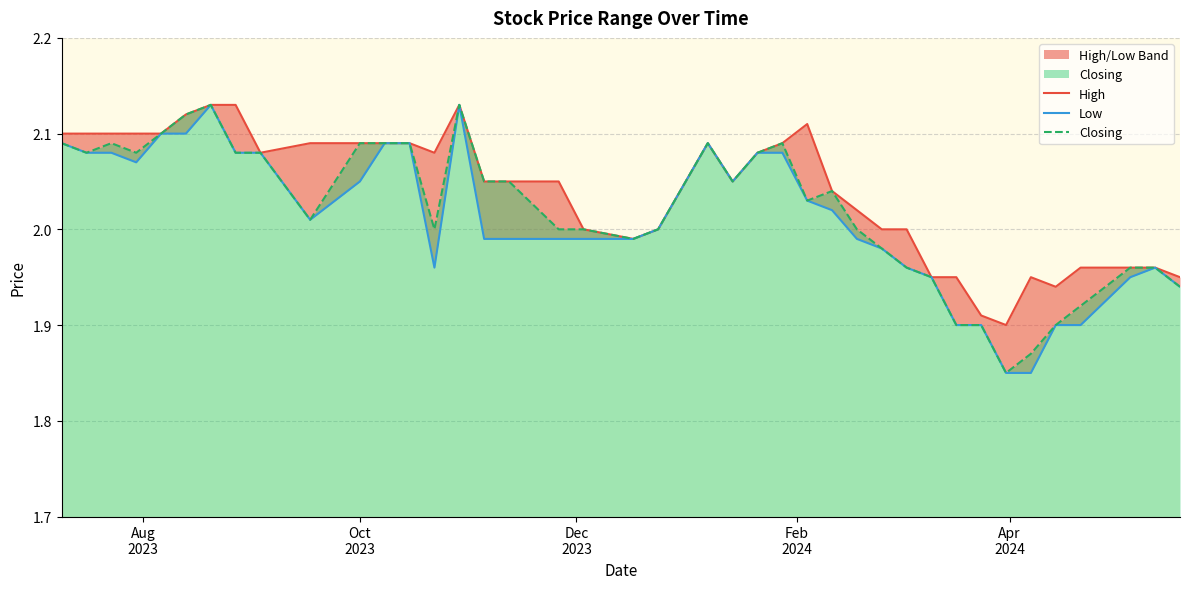

Reading left to right, list all the values displayed in this chart.

High: 2.1	2.1	2.1	2.1	2.1	2.1	2.1	2.1	2.1	2.1	2.1	2.1	2.1	2.1	2.1	2.0	2.0	2.0	2.0	2.0	2.0	2.1	2.0	2.1	2.1	2.1	2.0	2.0	2.0	2.0	1.9	1.9	1.9	1.9	1.9	1.9	2.0	2.0	2.0	1.9
Low: 2.1	2.1	2.1	2.1	2.1	2.1	2.1	2.1	2.1	2.0	2.0	2.1	2.1	2.0	2.1	2.0	2.0	2.0	2.0	2.0	2.0	2.1	2.0	2.1	2.1	2.0	2.0	2.0	2.0	2.0	1.9	1.9	1.9	1.9	1.9	1.9	1.9	1.9	2.0	1.9
Closing: 2.1	2.1	2.1	2.1	2.1	2.1	2.1	2.1	2.1	2.0	2.1	2.1	2.1	2.0	2.1	2.0	2.0	2.0	2.0	2.0	2.0	2.1	2.0	2.1	2.1	2.0	2.0	2.0	2.0	2.0	1.9	1.9	1.9	1.9	1.9	1.9	1.9	2.0	2.0	1.9